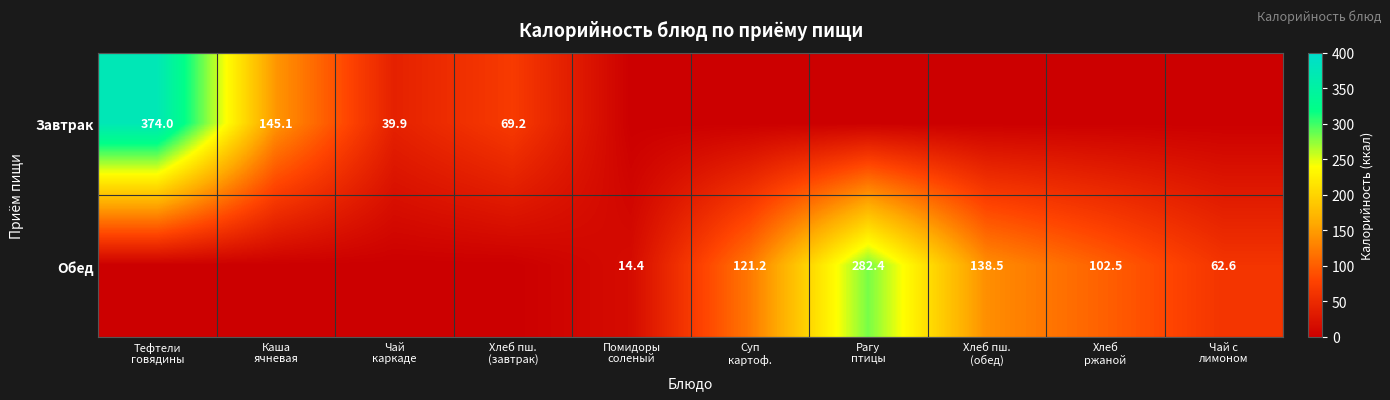

The Обед series shows 14.4 at Помидоры соленый. True or false?

True